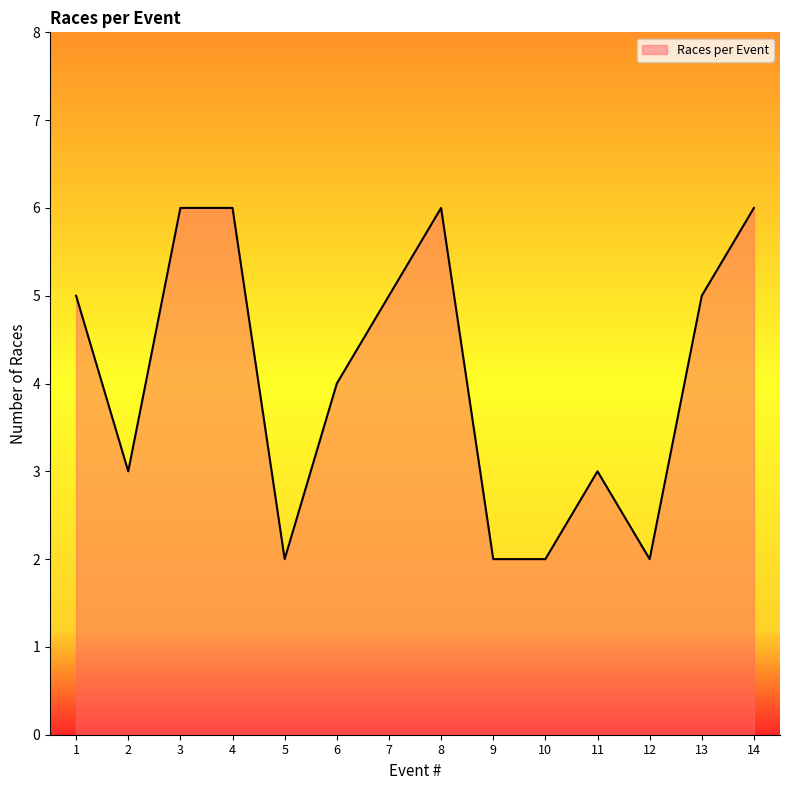

True or false: the data shows 2 at 9.

True